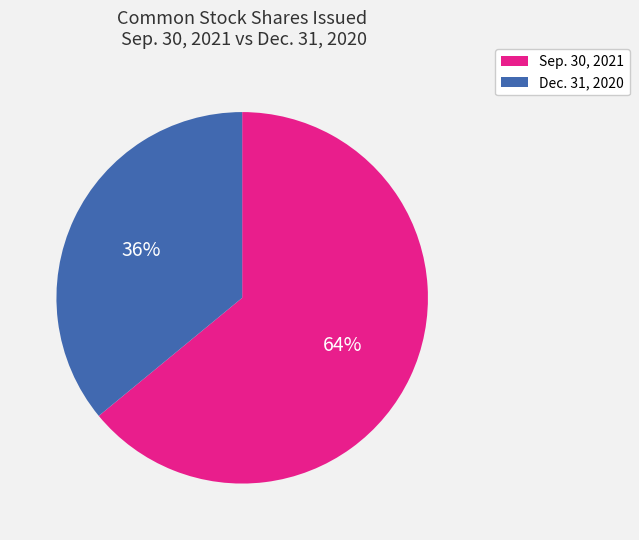

To the nearest percent, what is the average slice percentage?

50%